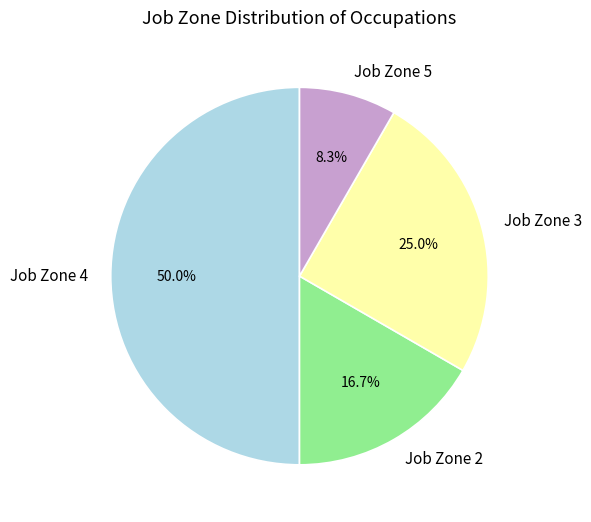

How much of the chart is everything except Job Zone 5?

91.7%